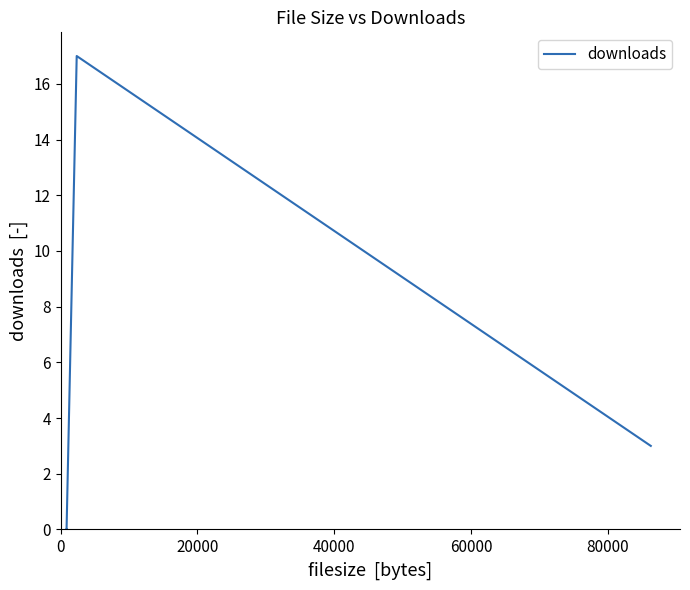

What is the sum of all values?

20